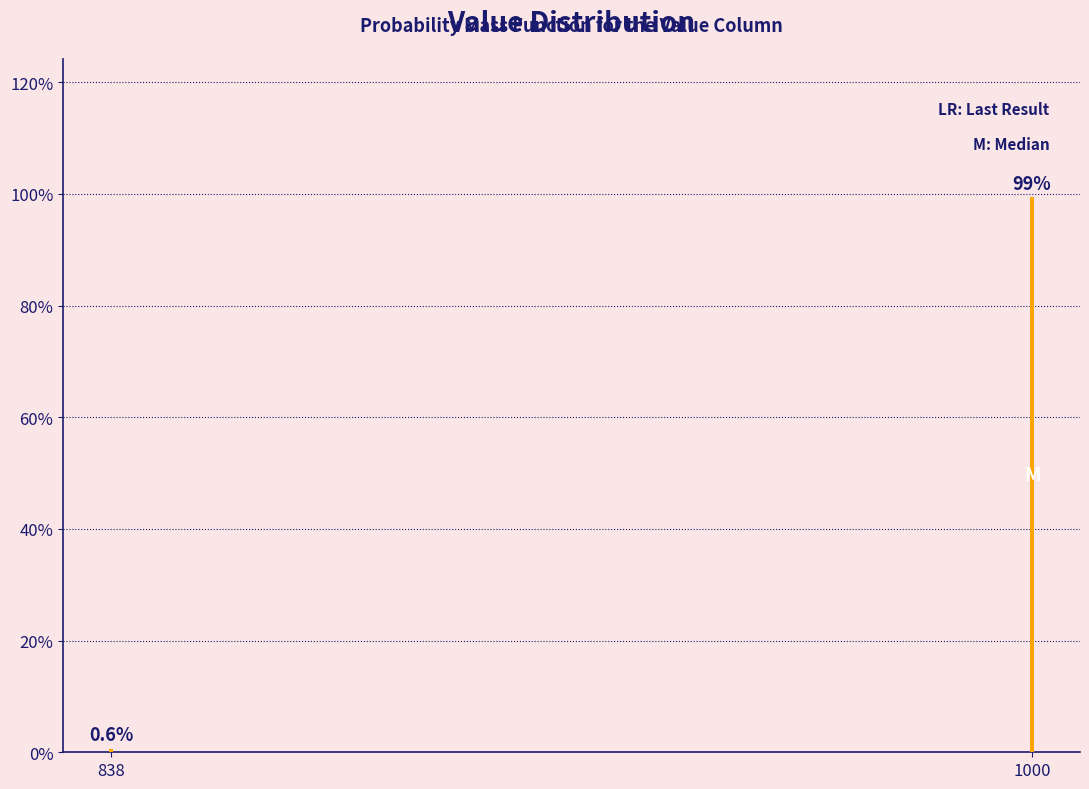

Reading left to right, transcribe all the data shown in this chart.

838=0.6	1000=99.4